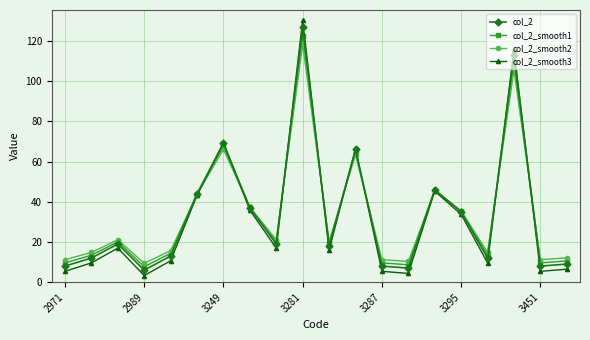

What is the value of the col_2_smooth3 point at the 12th from the left?

66.3